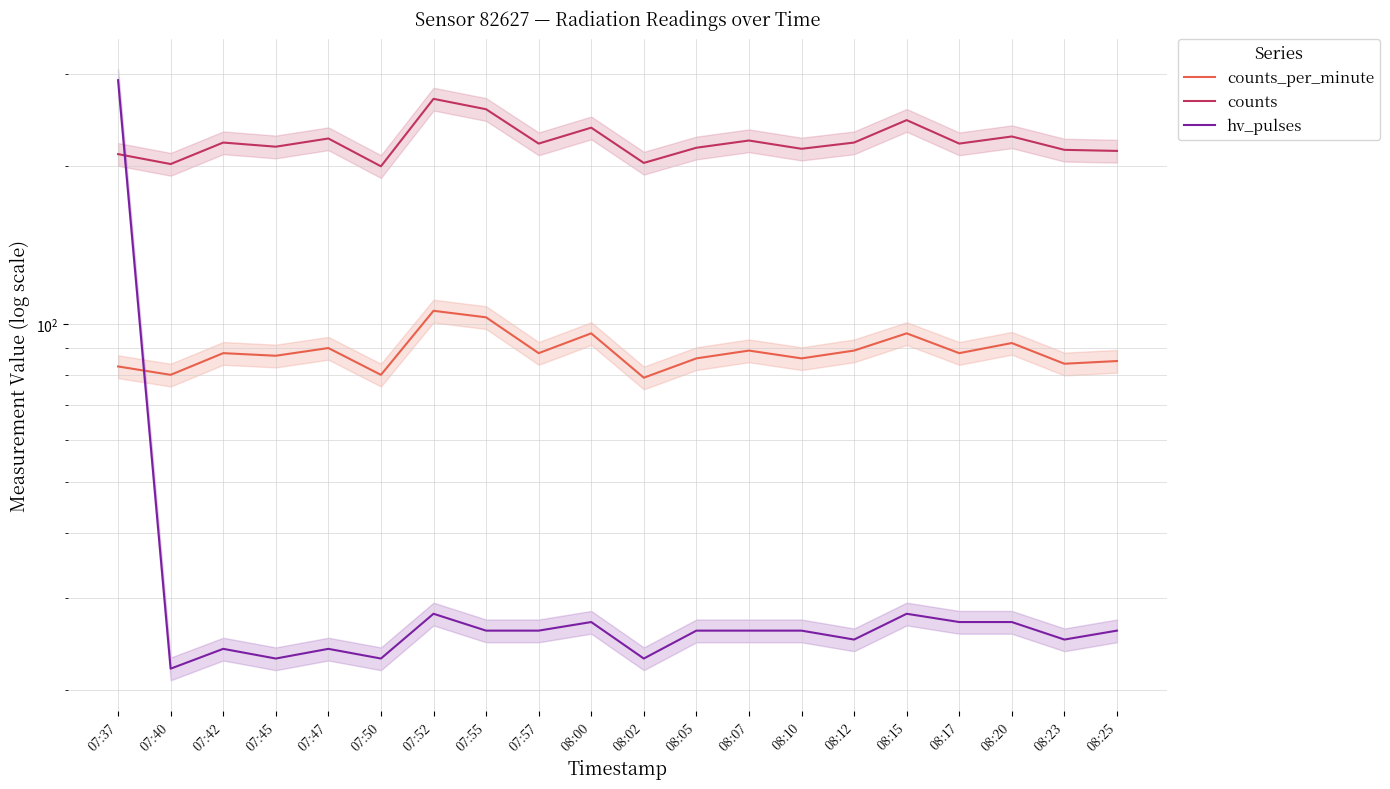

What is the sum of the counts values at 07:45 and 08:23?

433